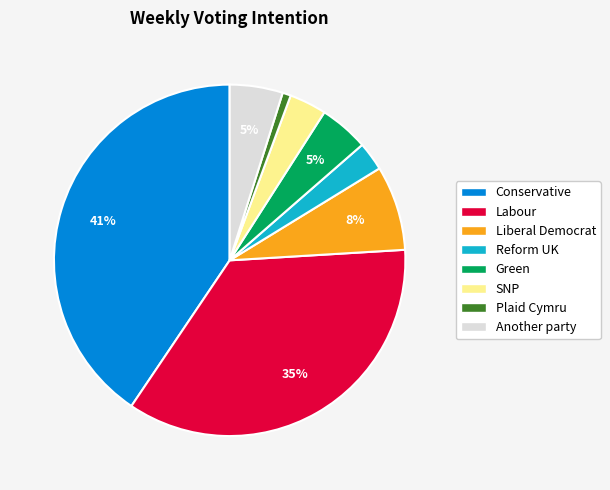

Which has a higher value, Labour or Conservative?

Conservative